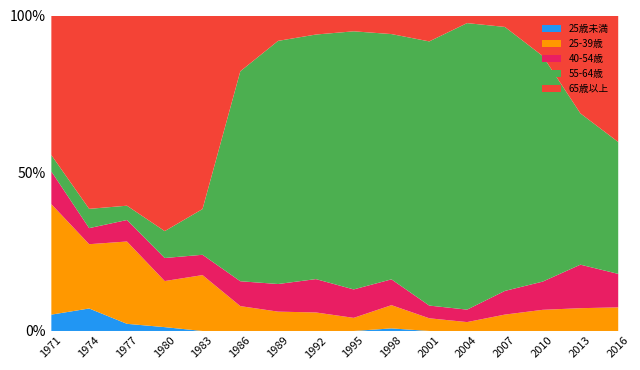

The value of 40-54歳 at 1980 is 10. True or false?

False